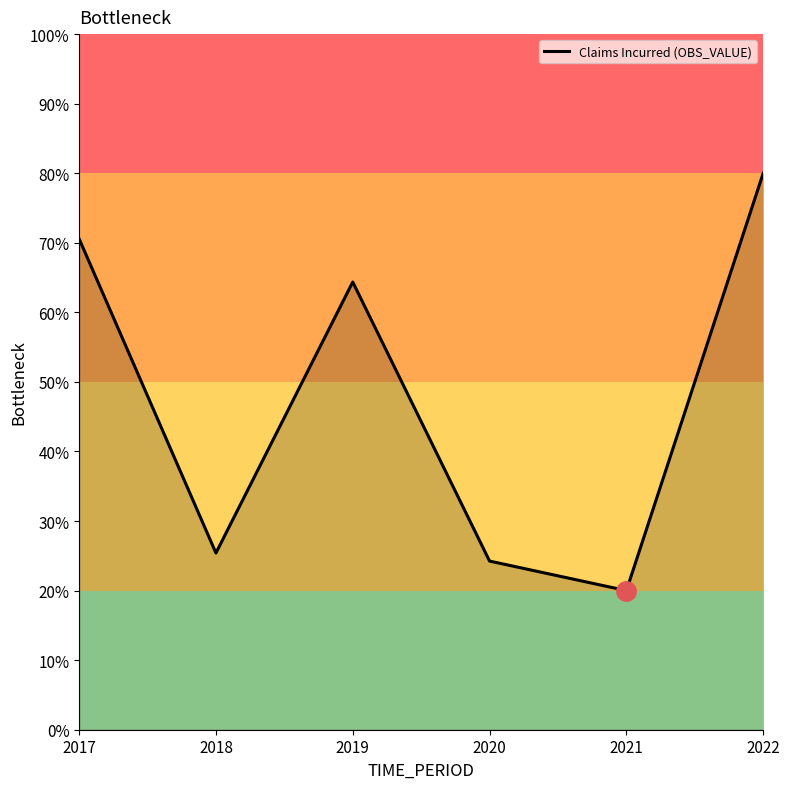

Rank the categories by value from lowest to highest.

2021, 2020, 2018, 2019, 2017, 2022